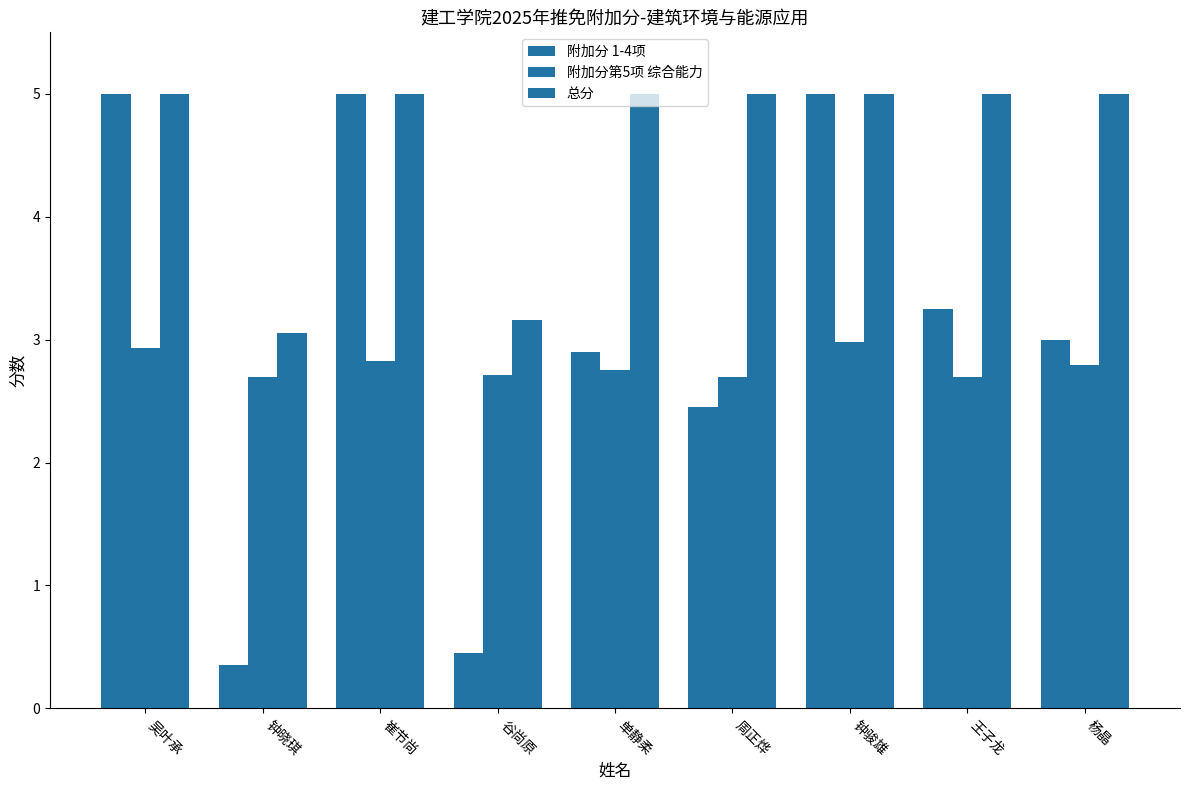

What is the sum of the 总分 values at 崔节尚 and 王子龙?

10.0